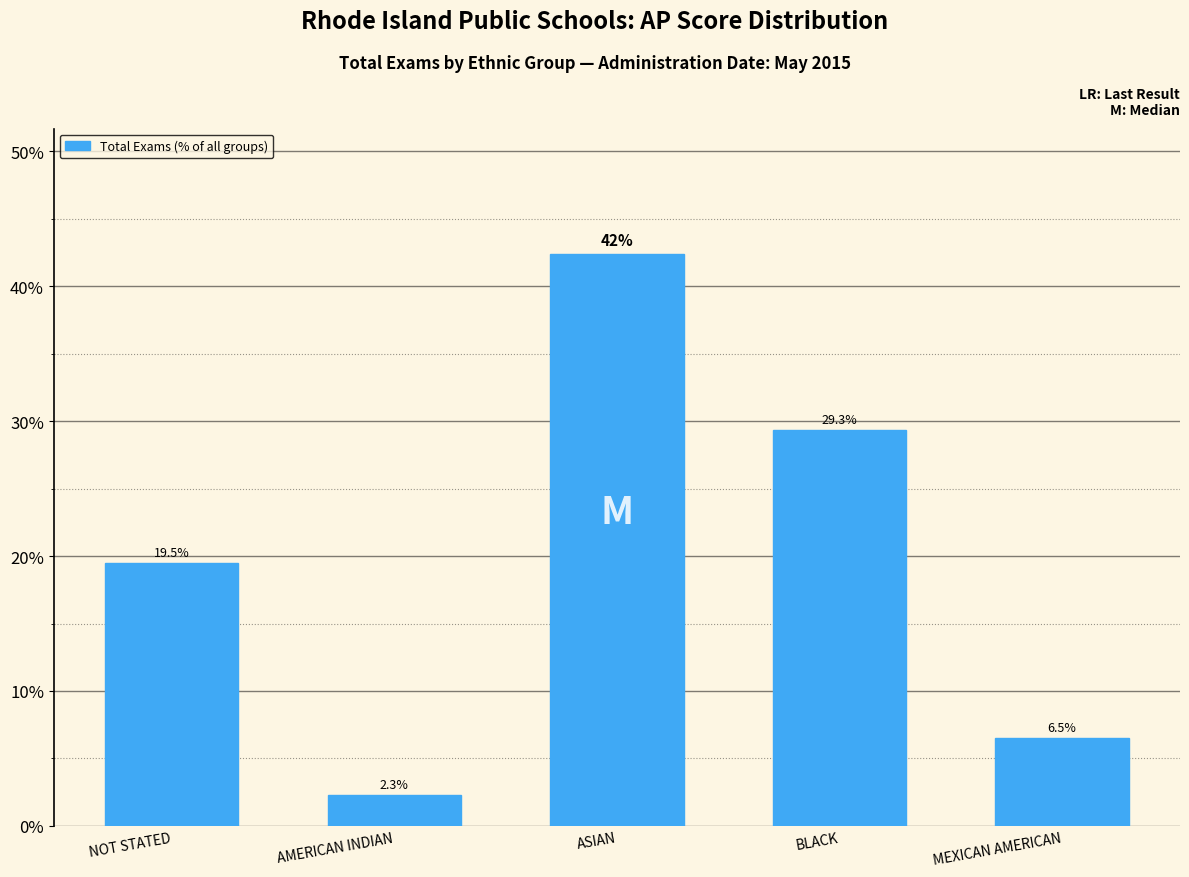

Reading left to right, transcribe all the data shown in this chart.

19.5	2.3	42.4	29.3	6.5